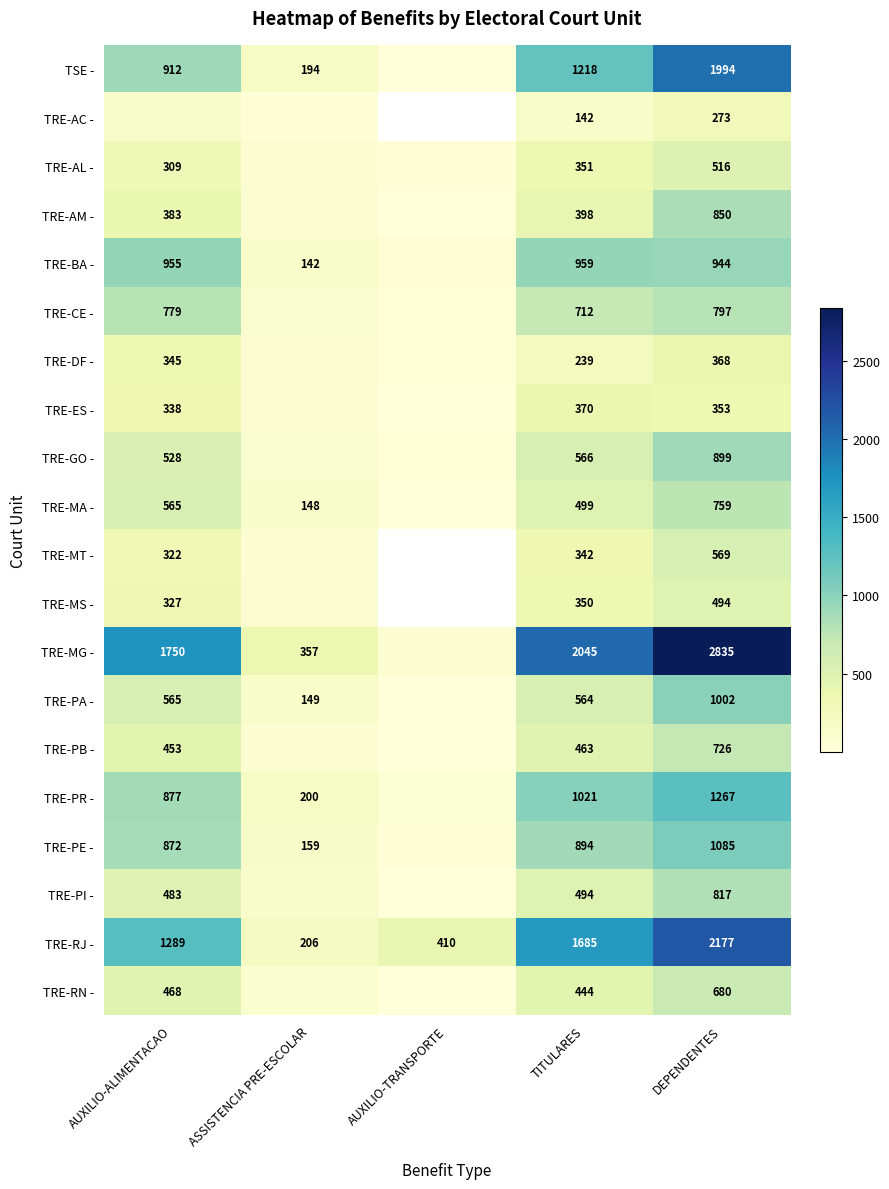

True or false: TRE-PI - has a value of 356.2 at DEPENDENTES.

False